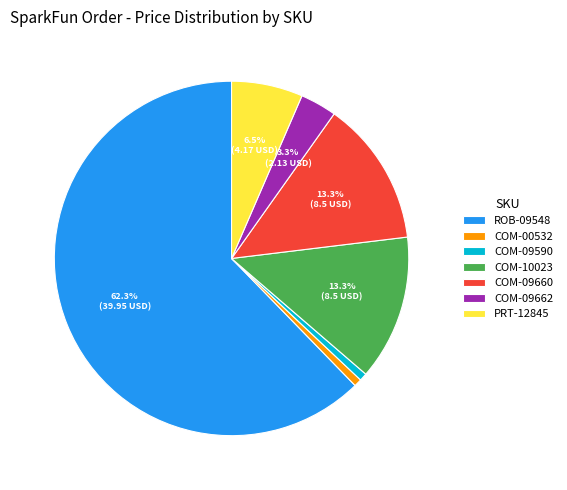

The COM-10023 slice represents 7% of the pie. True or false?

False